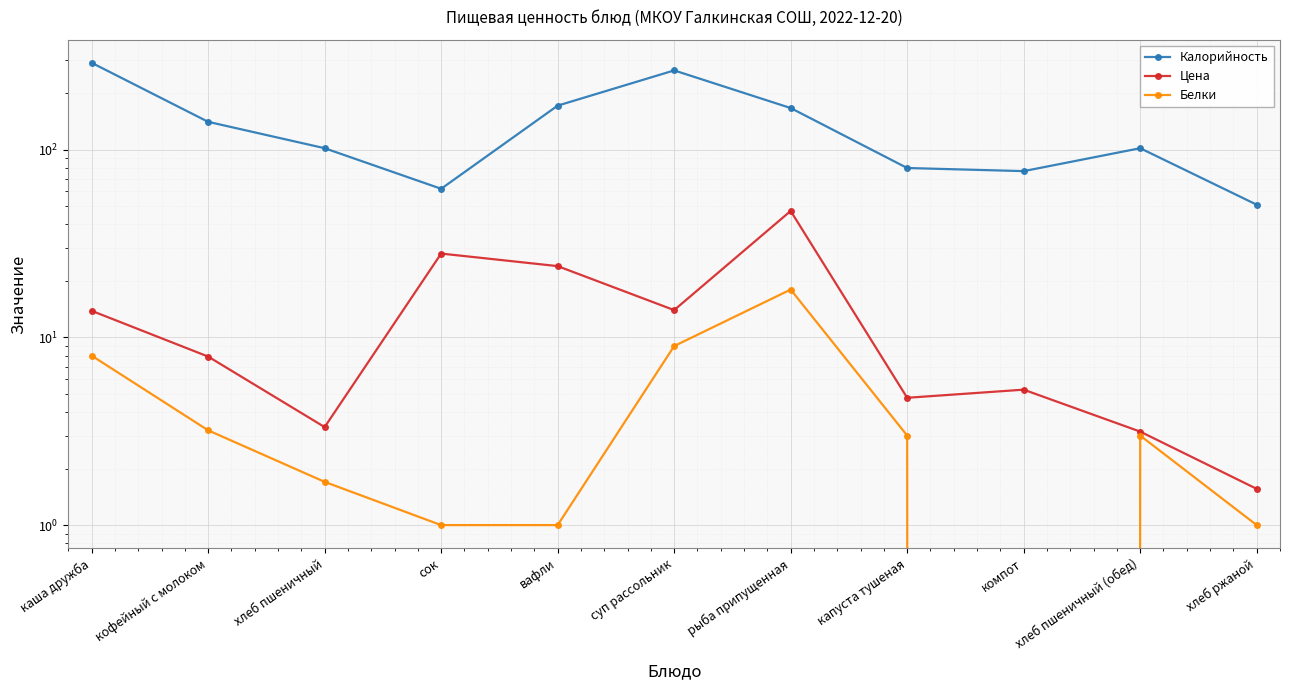

At how many categories does at least one series exceed 85?

7